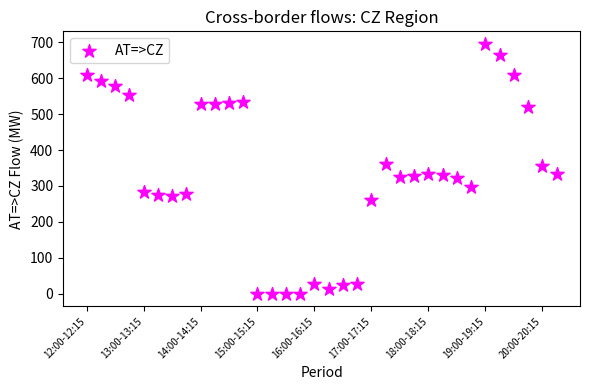

What is the range of X values (max minus min)?

33.0